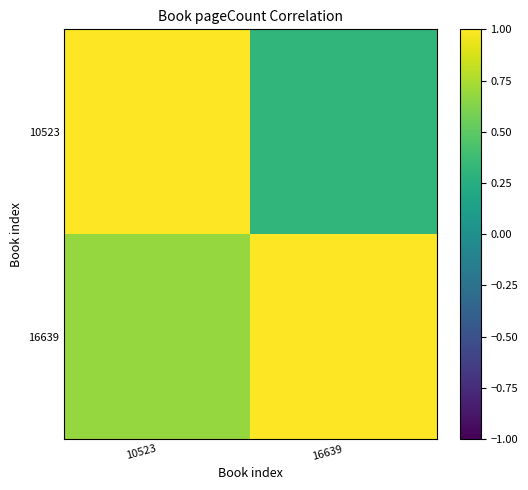

Which category has the highest value across all series?

10523